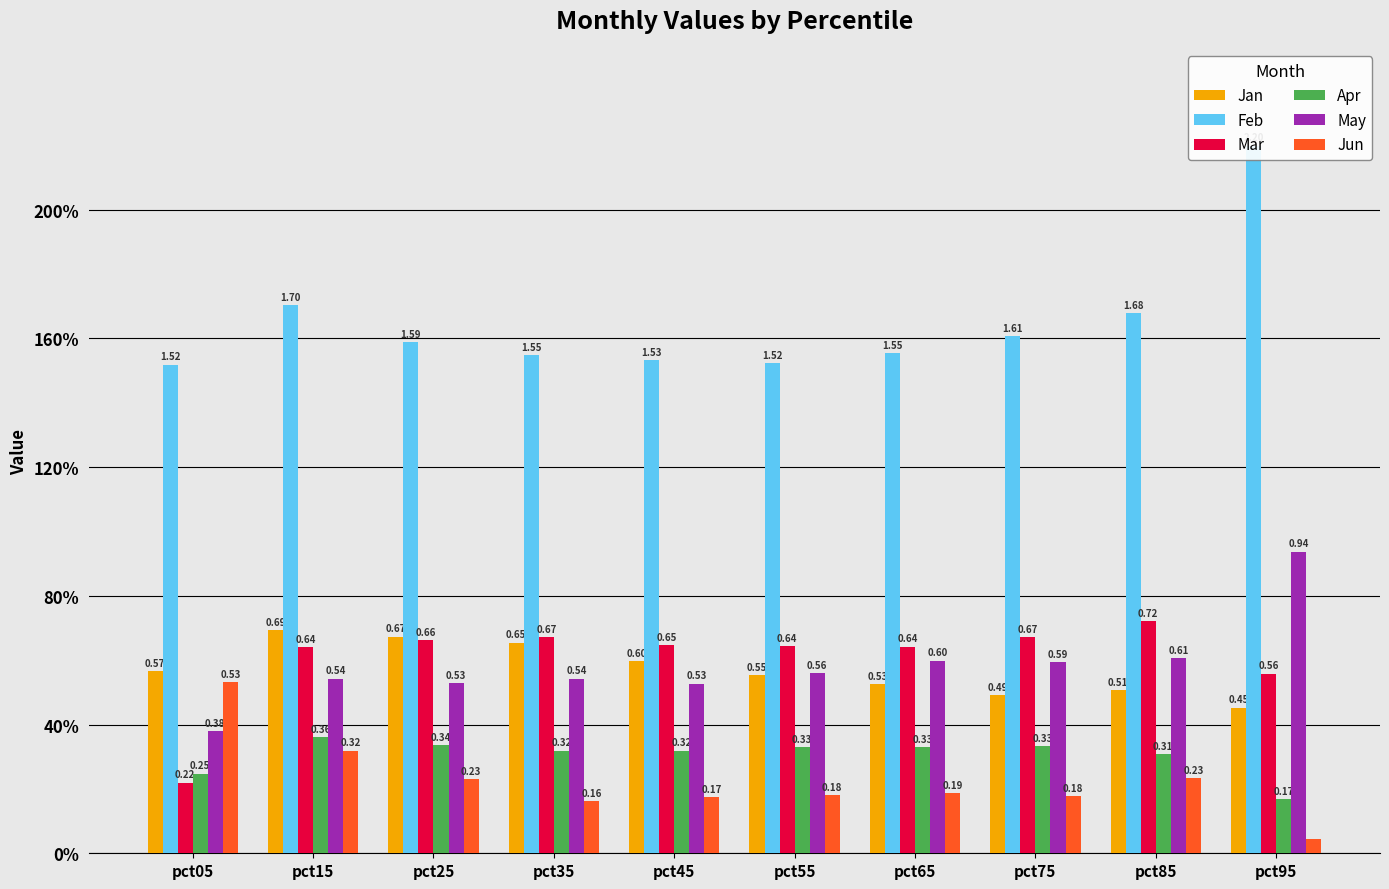

What is the highest value of the Apr series?

0.4